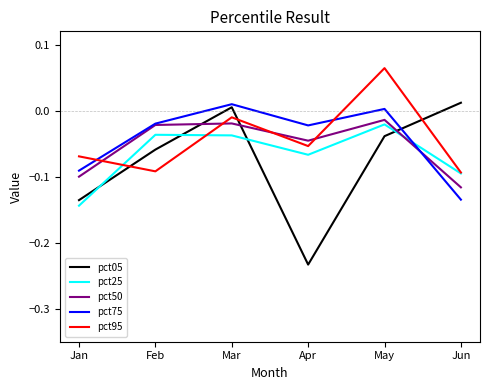

Is this an area chart (filled region under the line)?

No